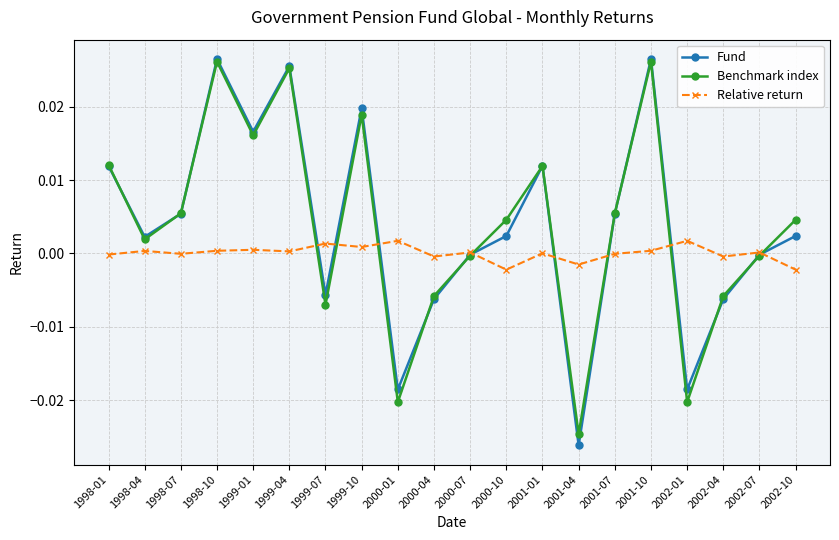

True or false: Benchmark index and Relative return intersect in this chart.

True